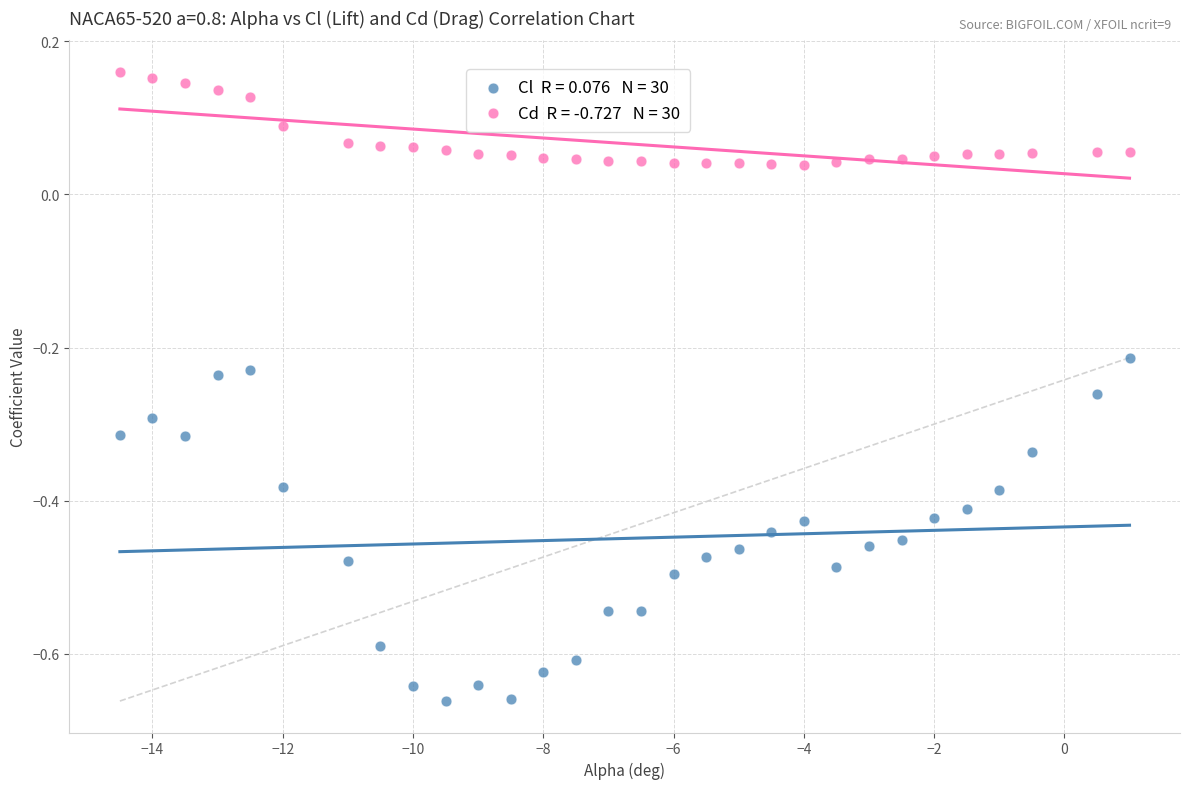

Across all data points, what is the range of Y values (max minus min)?

0.8